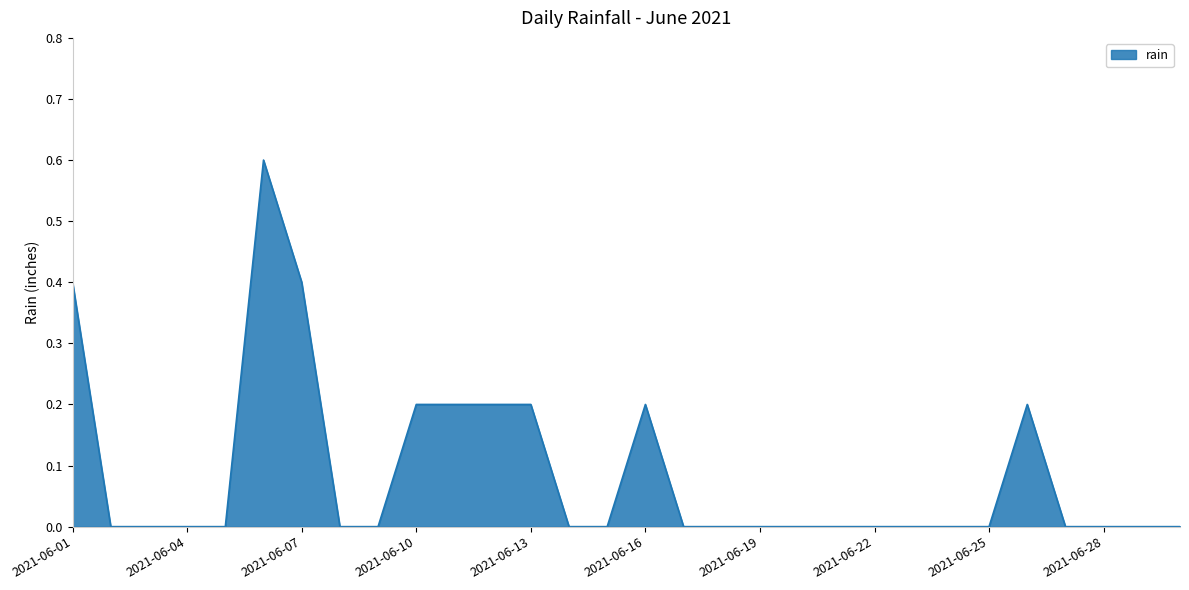

What is the difference between the second highest and second lowest values?

0.4